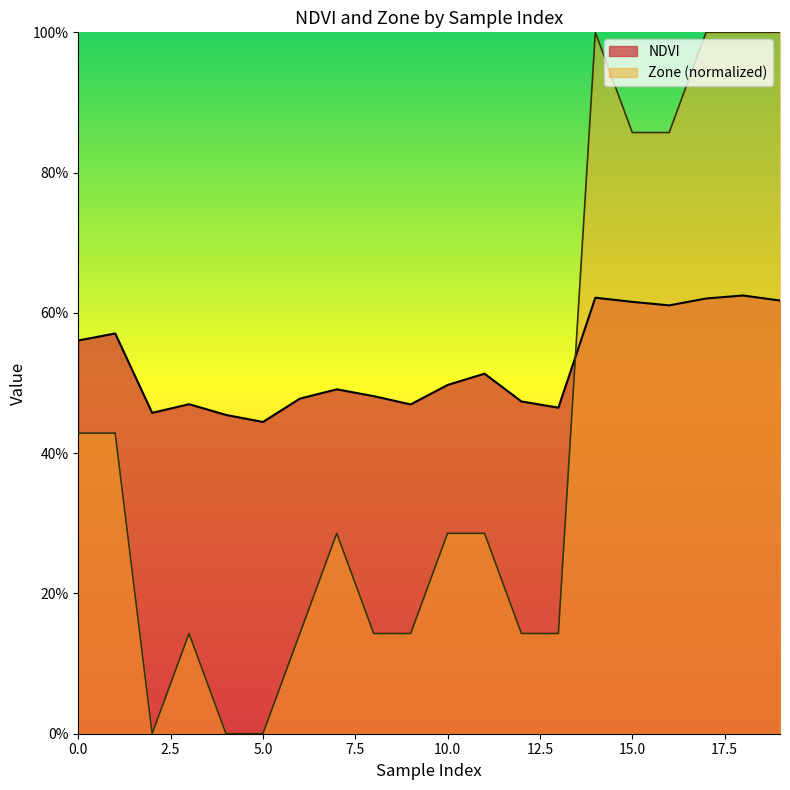

Reading left to right, extract all data points from this chart.

NDVI: 0.6	0.6	0.5	0.5	0.5	0.4	0.5	0.5	0.5	0.5	0.5	0.5	0.5	0.5	0.6	0.6	0.6	0.6	0.6	0.6
Zone: 0.4	0.4	0.0	0.1	0.0	0.0	0.1	0.3	0.1	0.1	0.3	0.3	0.1	0.1	1.0	0.9	0.9	1.0	1.0	1.0